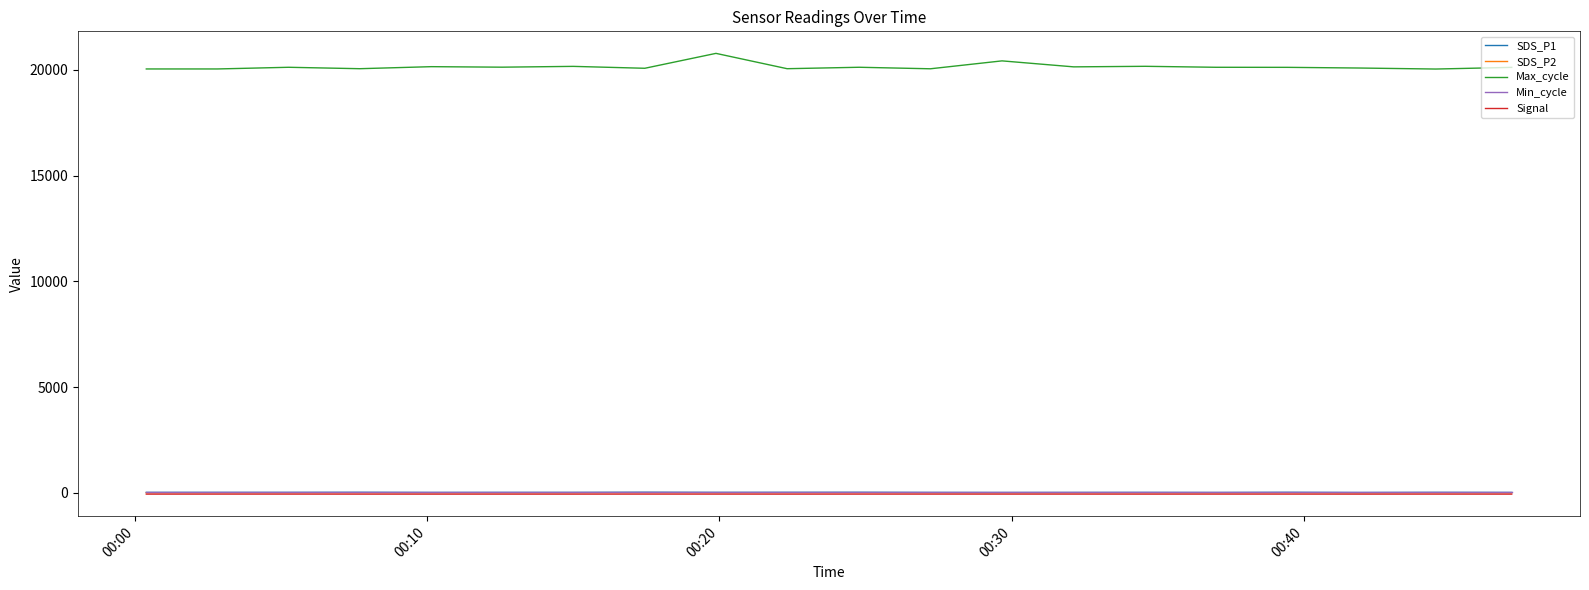

True or false: SDS_P2 and Max_cycle cross at least once.

False